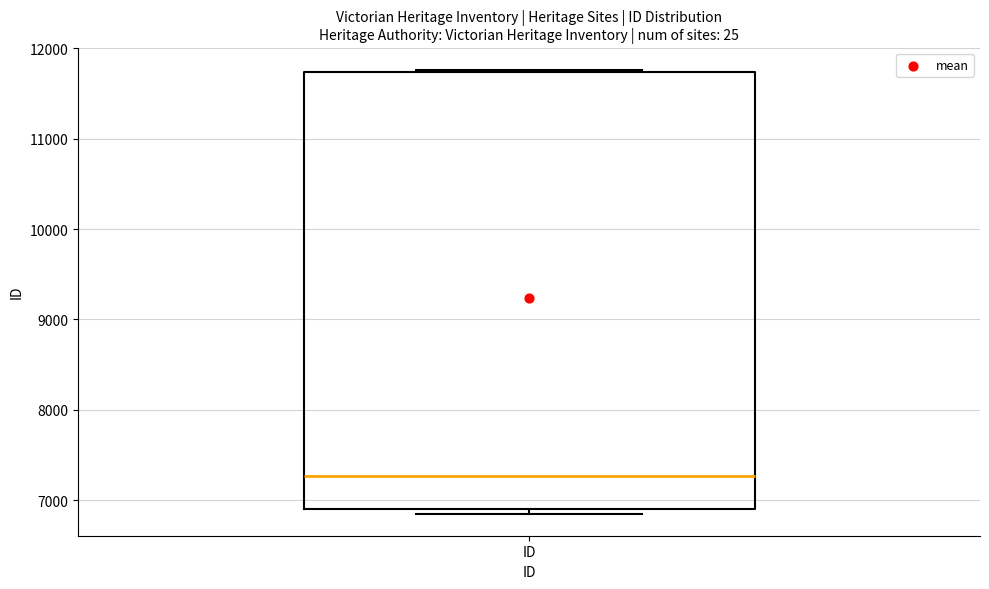

Transcribe this box plot: give where the median line is, the range the box spans, and where the two whiskers end, as read against the y-axis. The values are not printed on the chart, so give them approximately, as read against the axis.

median 7300, box 6900 to 11700, whiskers 6900 (just below the box's lower edge) to 11800